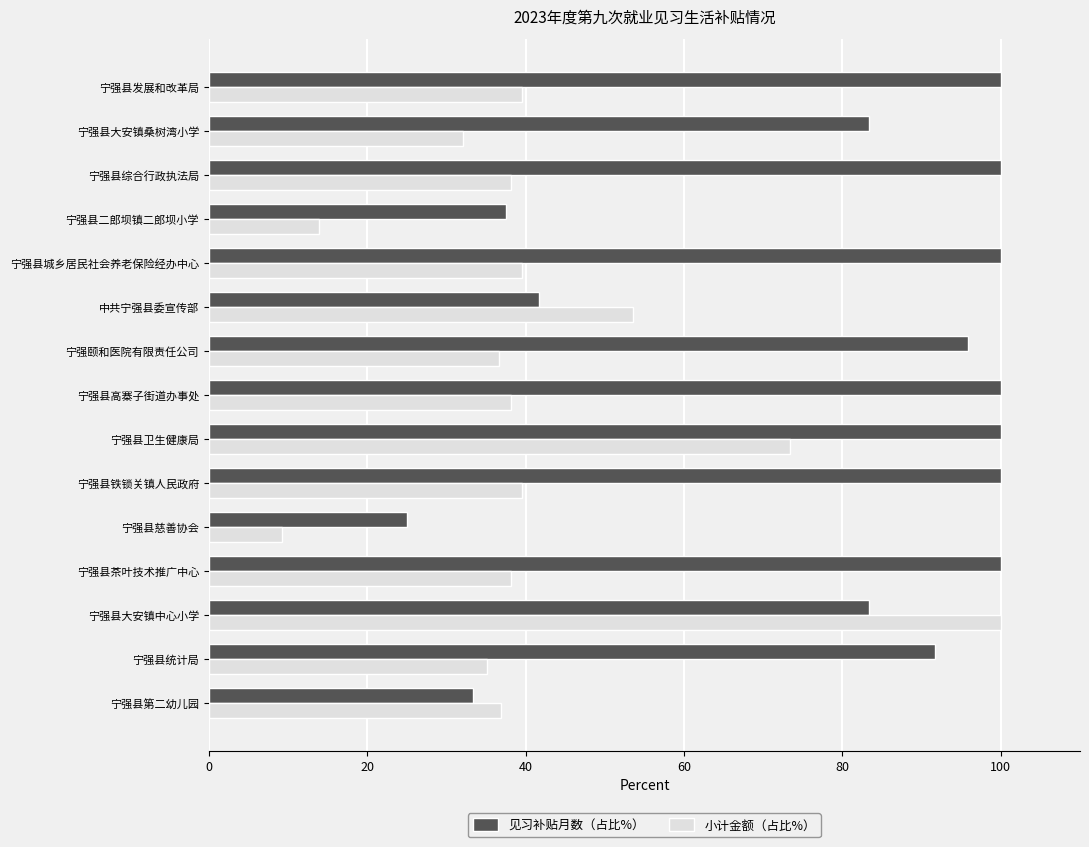

Which series has the widest spread of values?

小计金额（占比%）